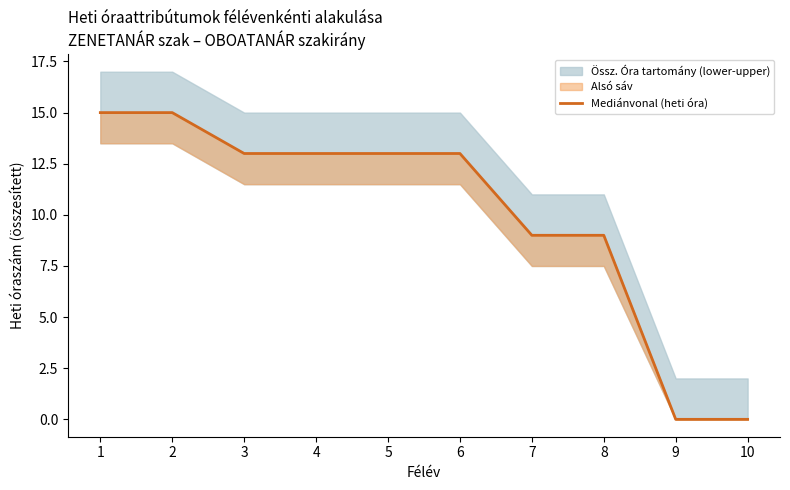

Does the chart display data point markers on the line(s)?

No